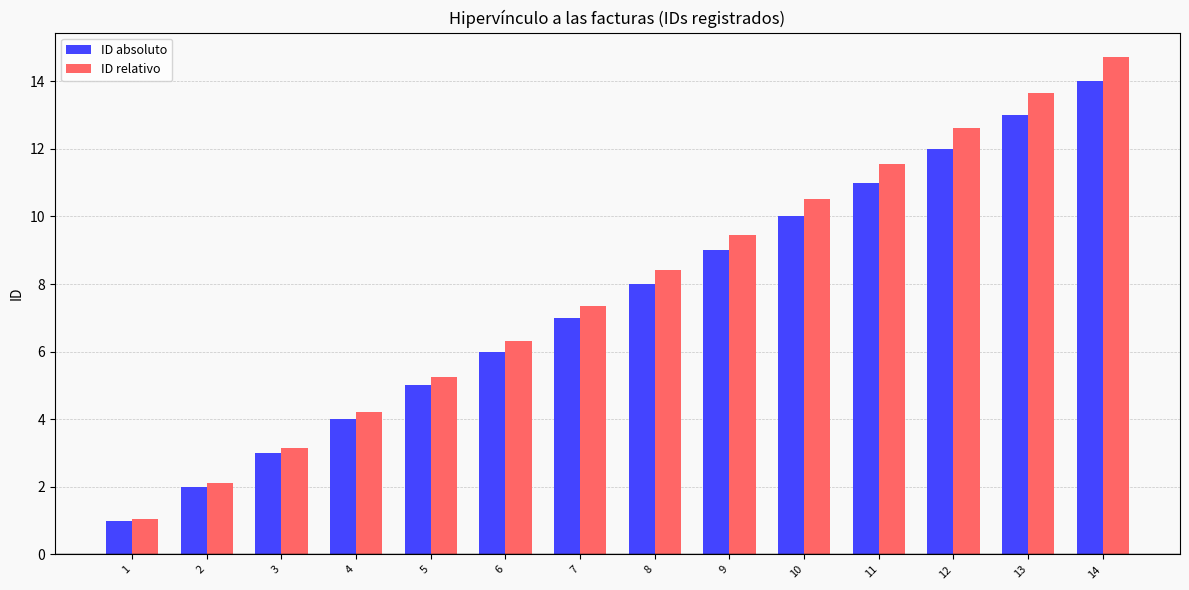

What is the total value across all series at 8?

16.4